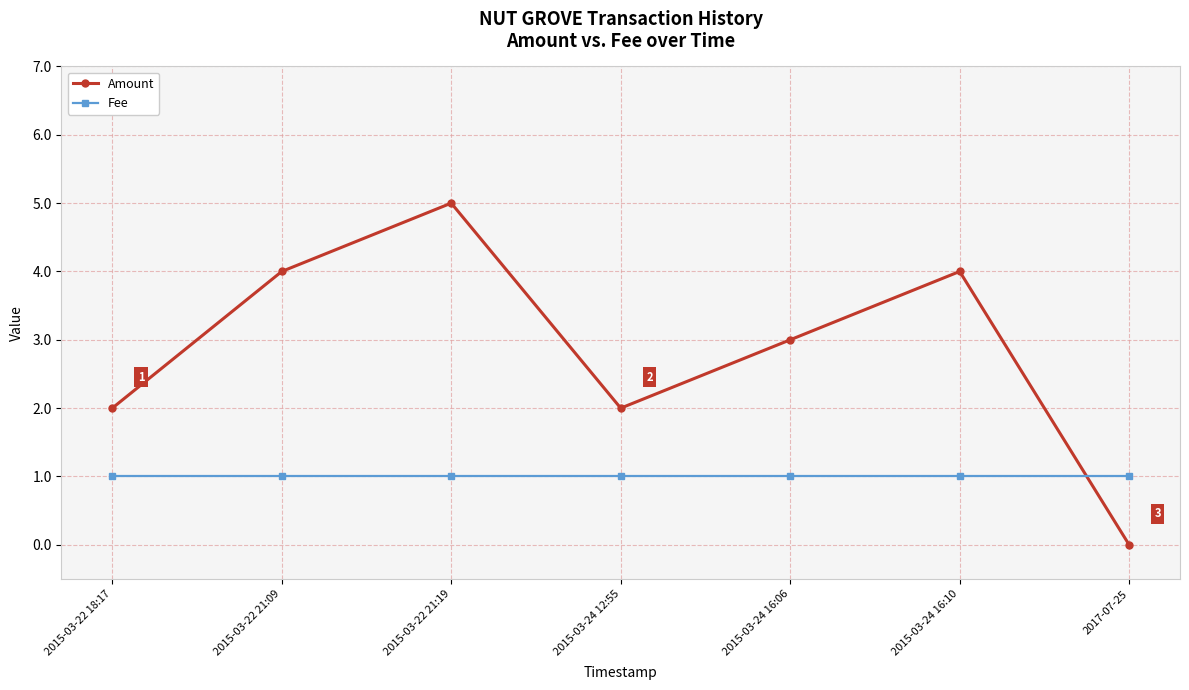

What is the label of the 3rd point from the right?

2015-03-24 16:06